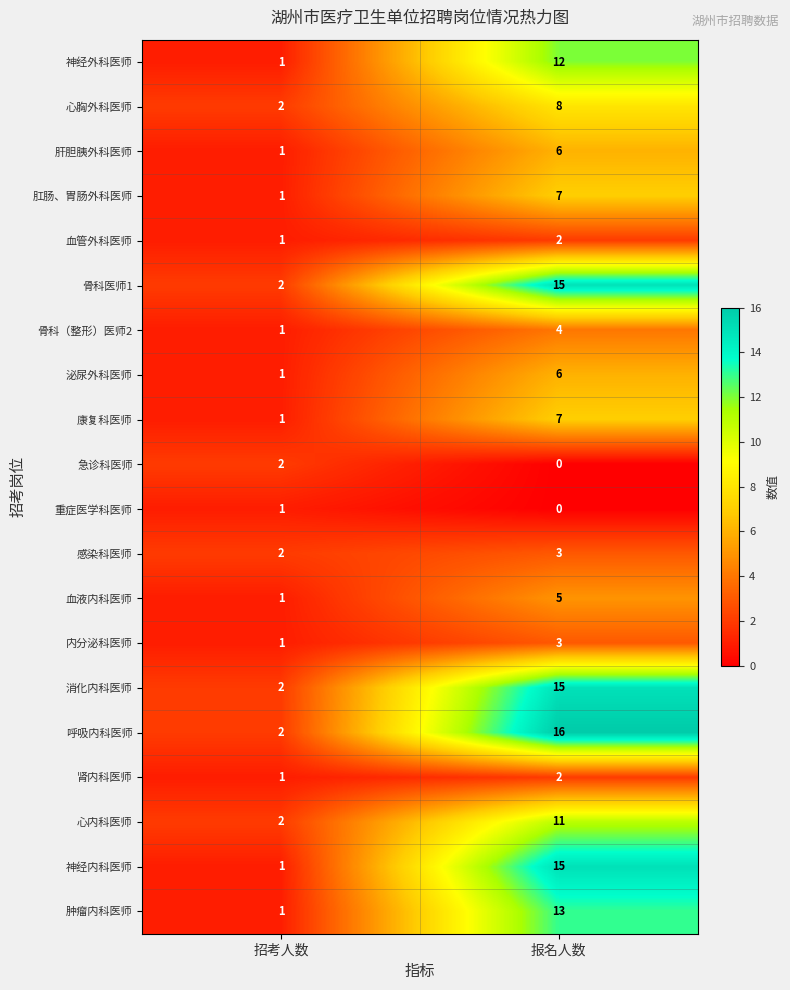

Count the number of categories in the chart.

2